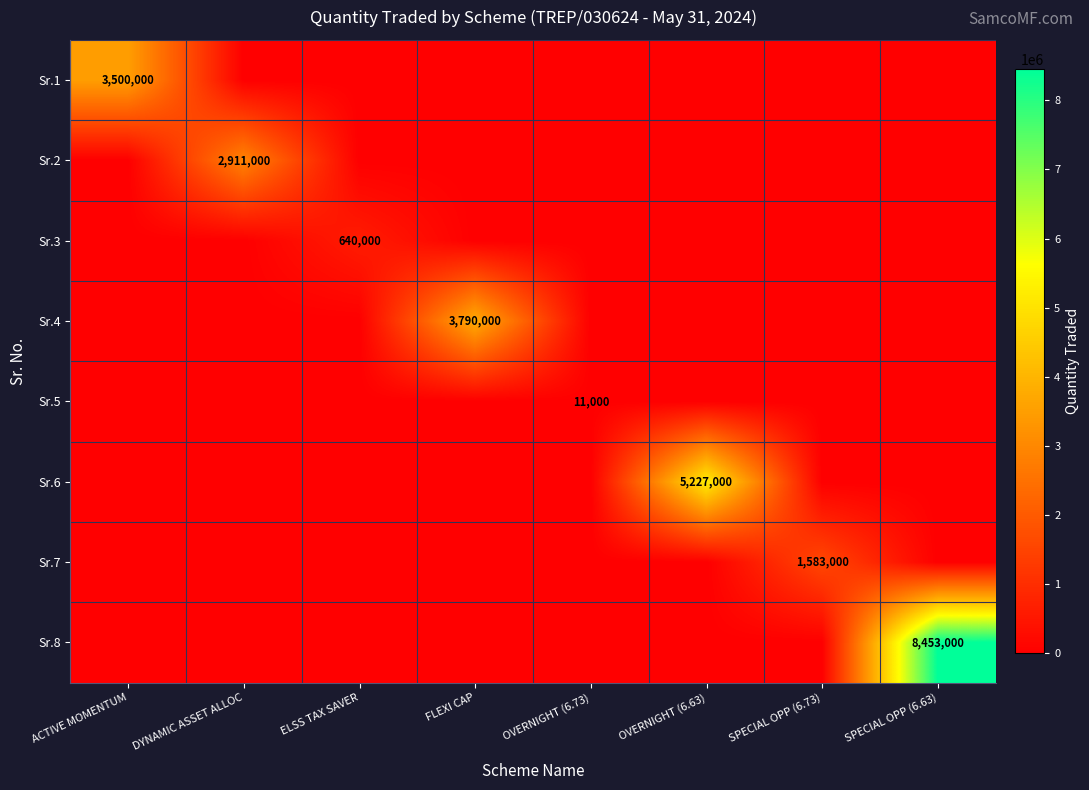

At which category is the sum across all series the highest?

SPECIAL OPP (6.63)